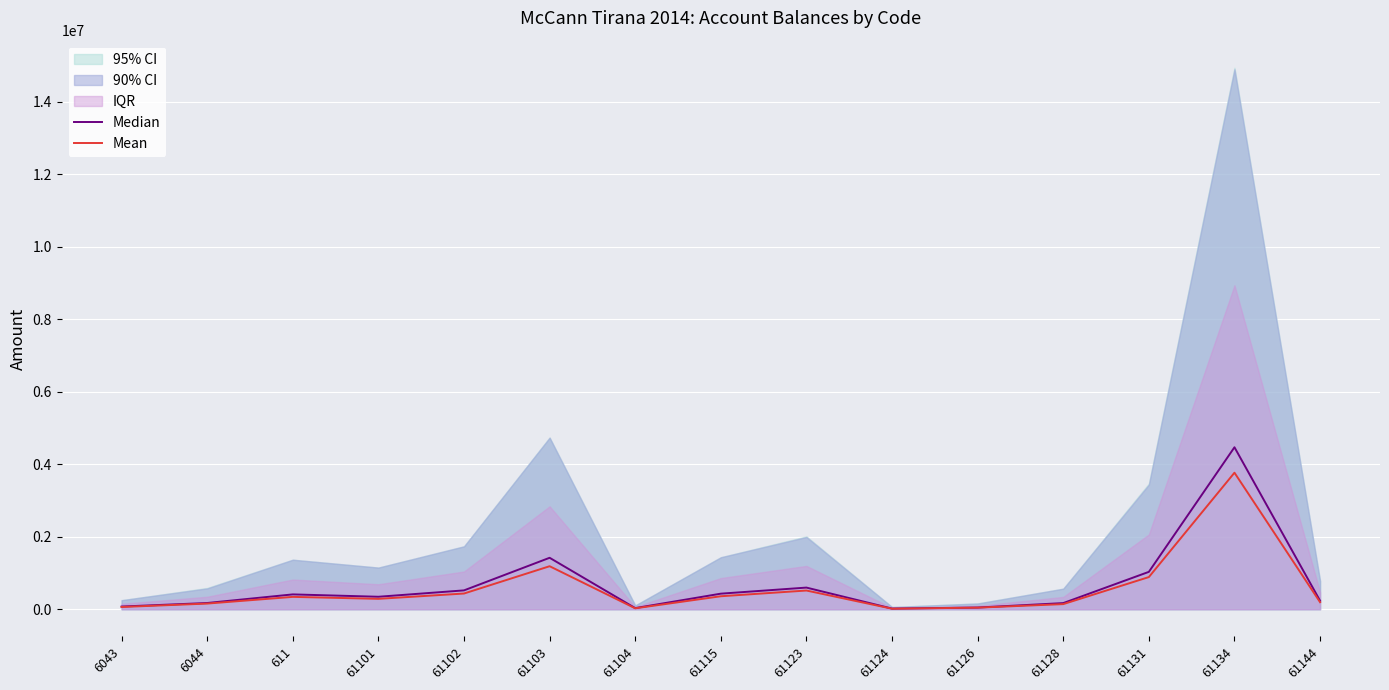

Which series has the largest range (max minus min)?

Median